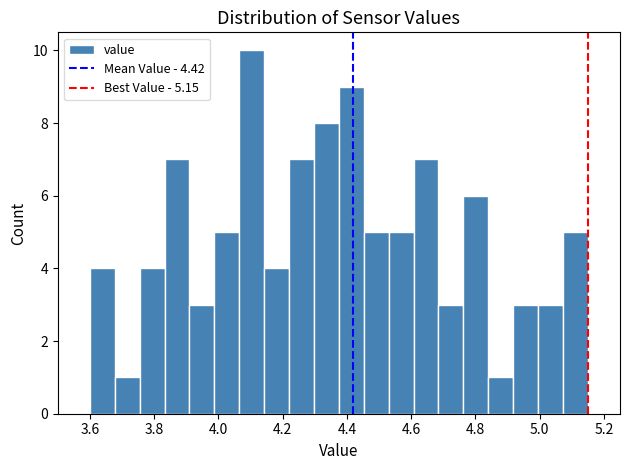

Around what value on the x-axis is the tallest bar? Give the approximate position of its centre, as read against the axis.

4.10